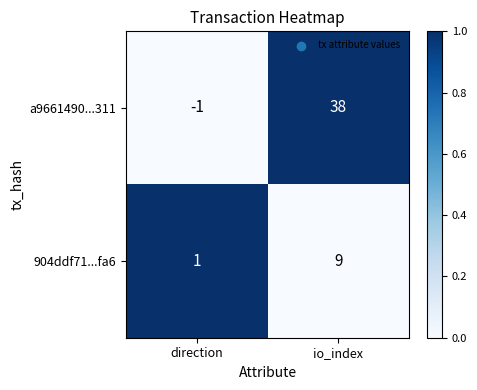

Count the number of data series in this chart.

2